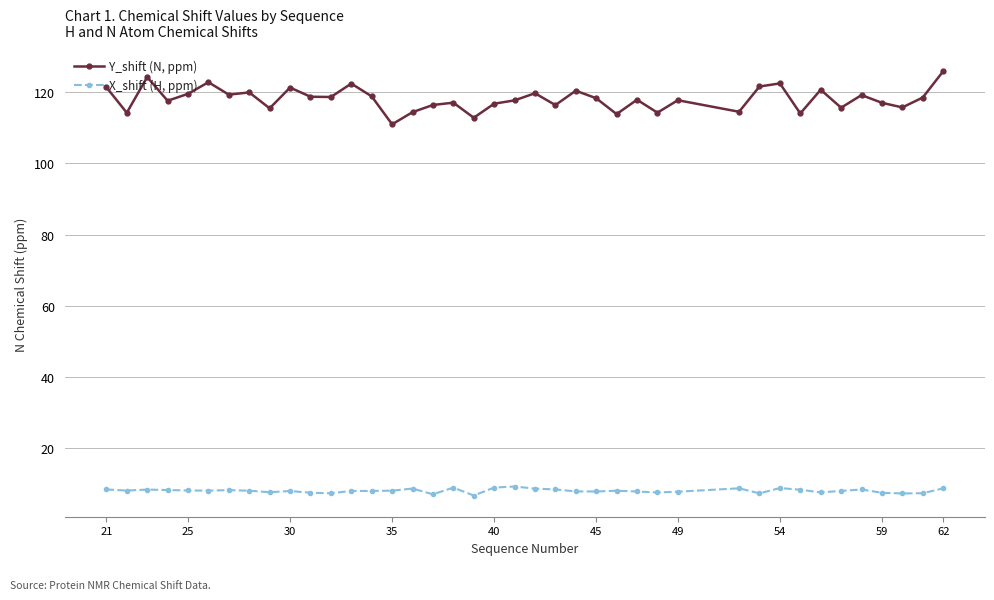

Which series has the largest range (max minus min)?

Y_shift (N, ppm)